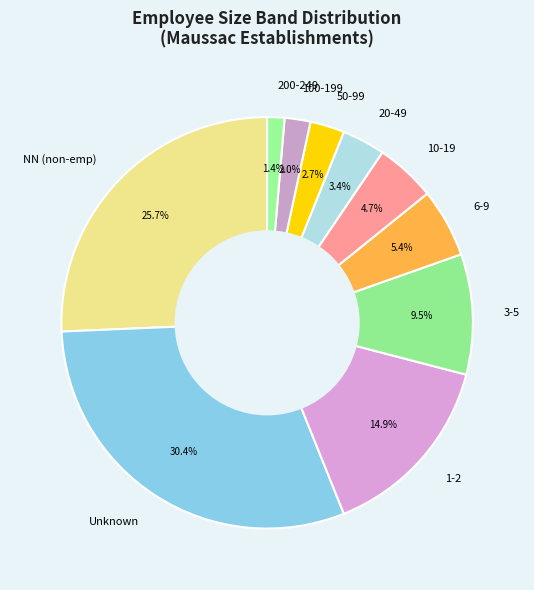

How many segments does this pie chart have?

10